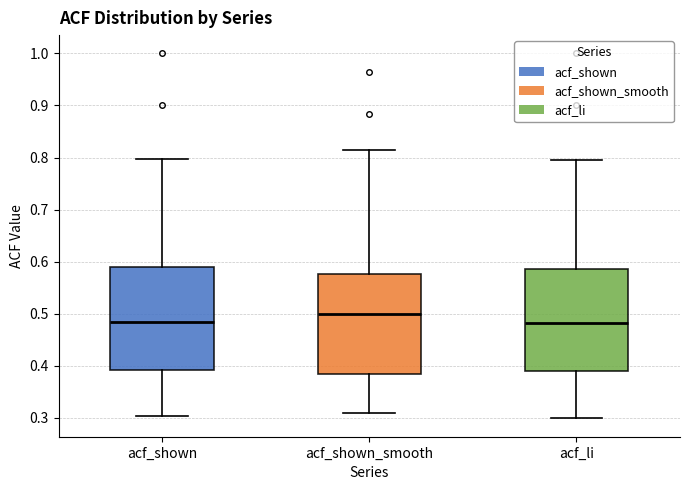

Reading left to right, read every box against the y-axis: the position of its median line, the range the box covers, and the ends of its whiskers. The values are not printed on the chart, so give them approximately, as read against the axis.

acf_shown: median 0.49, box 0.39 to 0.59, whiskers 0.30 to 0.80
acf_shown_smooth: median 0.50, box 0.38 to 0.58, whiskers 0.31 to 0.82
acf_li: median 0.48, box 0.39 to 0.59, whiskers 0.30 to 0.80